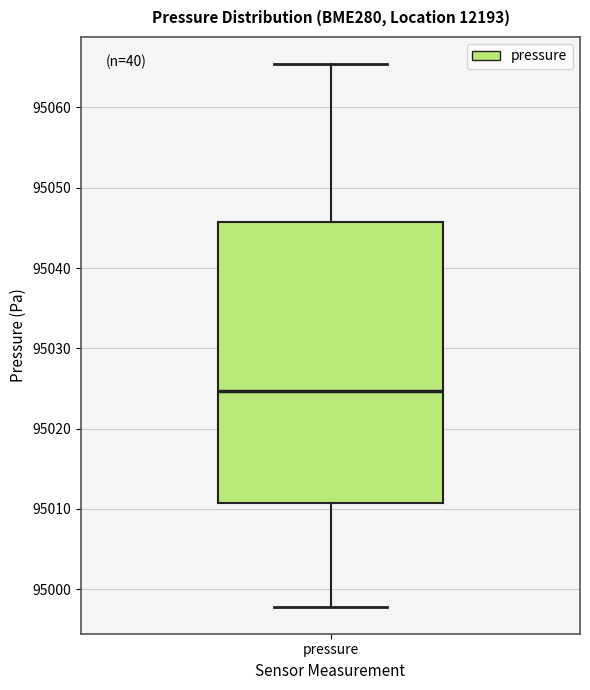

Where is the upper edge of the box for pressure on the y-axis? The values are not printed on the chart, so give them approximately, as read against the axis.

95046